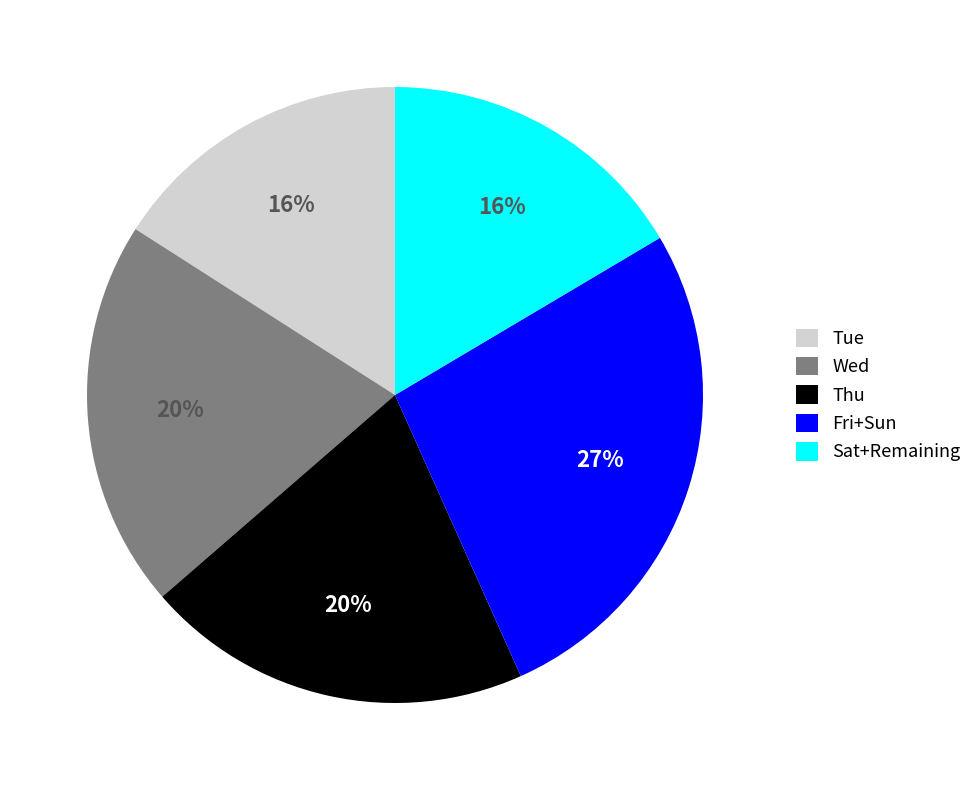

Between Tue and Fri+Sun, which is larger?

Fri+Sun